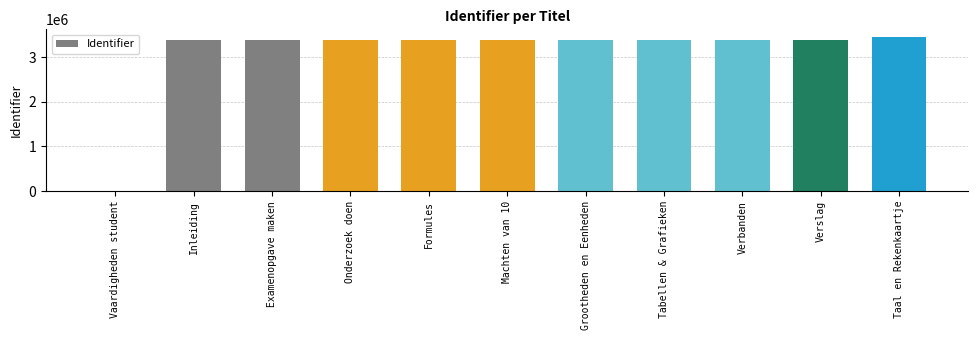

What is the sum of the values at Taal en Rekenkaartje and Inleiding?

6840353